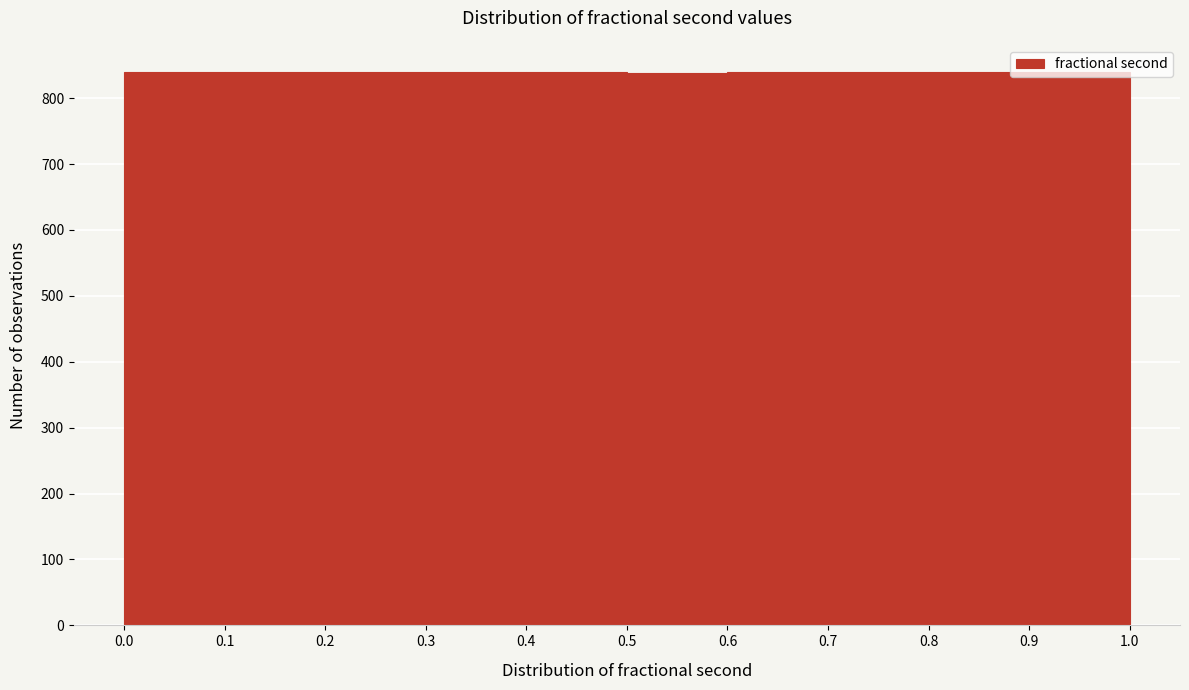

Reading left to right, transcribe this chart: for each bar, give the range it covers on the x-axis and its height. The values are not printed on the chart, so give them approximately, as read against the axis.

0.0 to 0.1: 840
0.1 to 0.2: 840
0.2 to 0.3: 840
0.3 to 0.4: 840
0.4 to 0.5: 840
0.5 to 0.6: 840
0.6 to 0.7: 840
0.7 to 0.8: 840
0.8 to 0.9: 840
0.9 to 1.0: 840